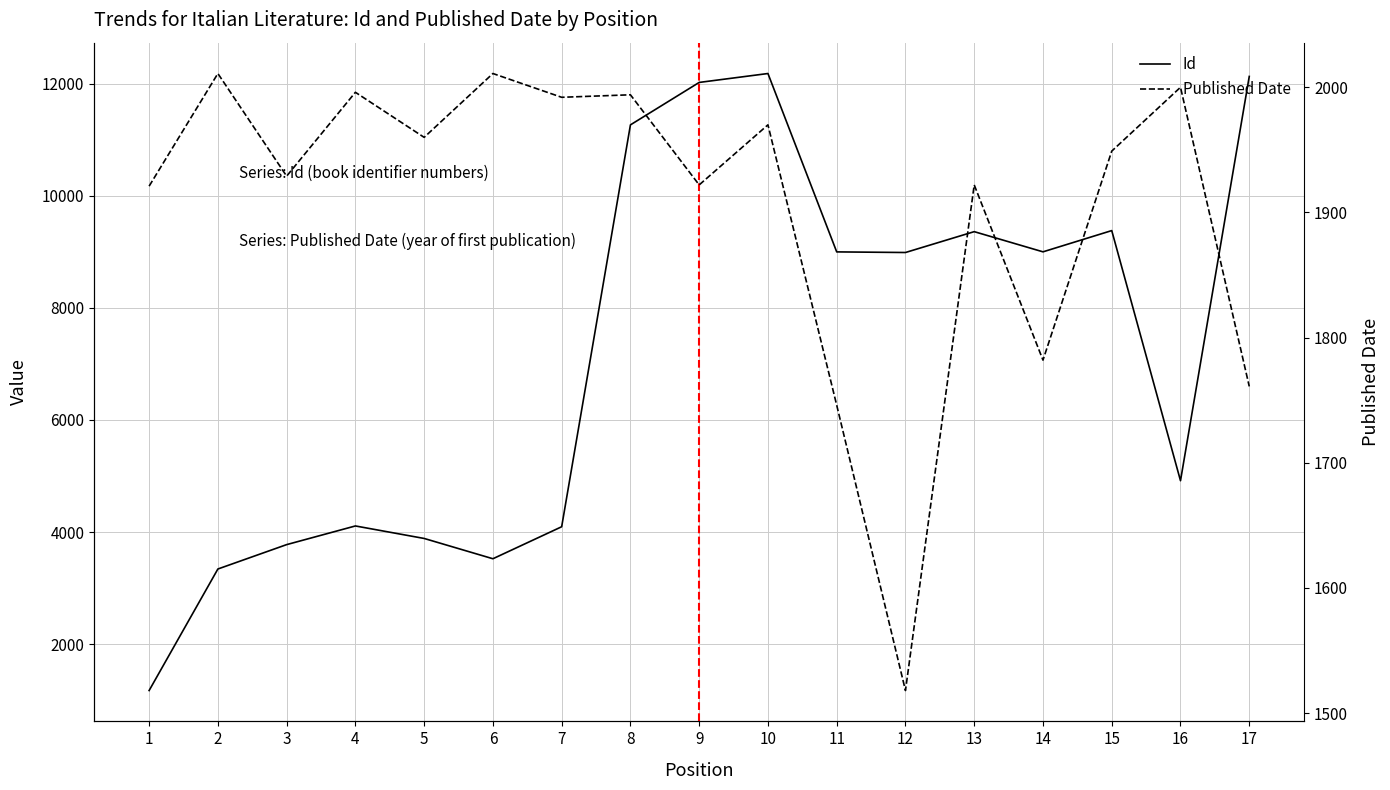

Reading left to right, transcribe all the data shown in this chart.

Id: 1=1173	2=3341	3=3776	4=4109	5=3886	6=3524	7=4095	8=11264	9=12021	10=12180	11=8998	12=8987	13=9359	14=8999	15=9378	16=4916	17=12128
Published Date: 1=1921	2=2011	3=1929	4=1996	5=1960	6=2011	7=1992	8=1994	9=1922	10=1970	11=1746	12=1518	13=1922	14=1782	15=1949	16=2000	17=1761